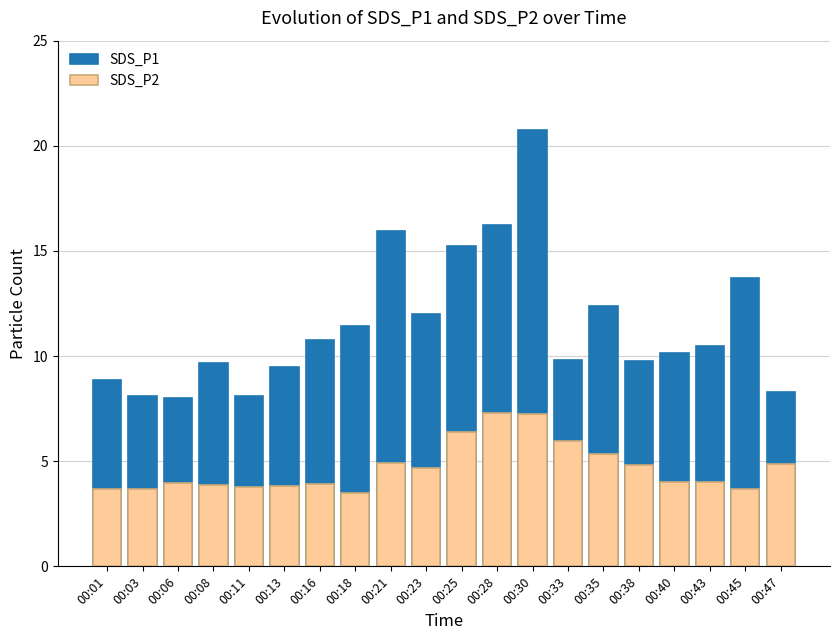

What are all the series names shown in the legend?

SDS_P1, SDS_P2